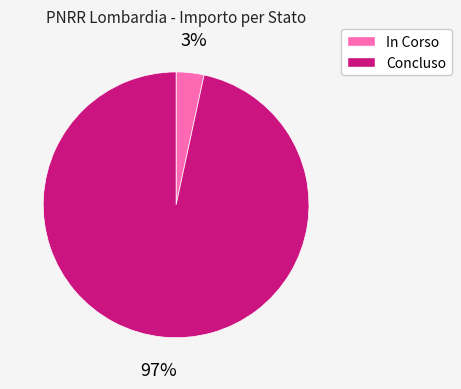

Is it true that Concluso is 97% of the pie?

True